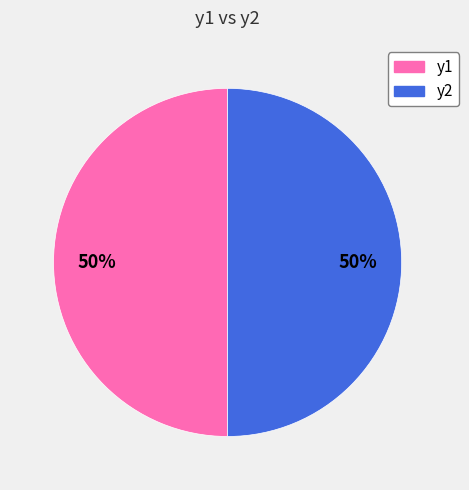

Count the number of slices in the pie.

2